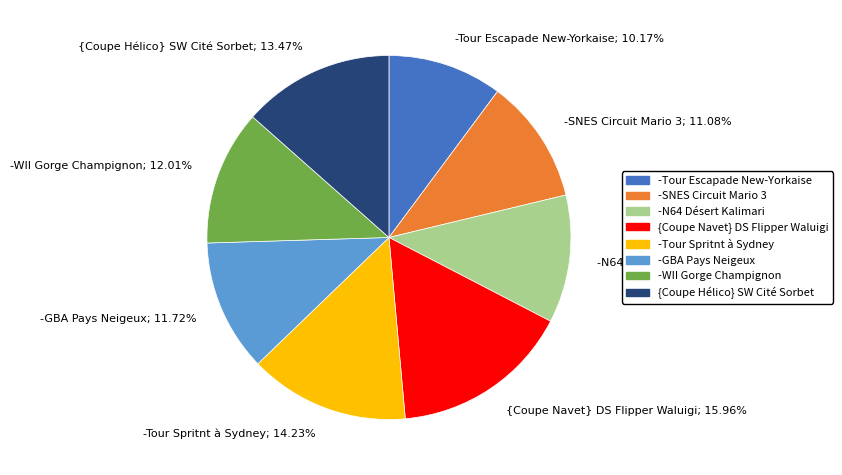

Does -Tour Spritnt à Sydney represent more than half of the total?

No